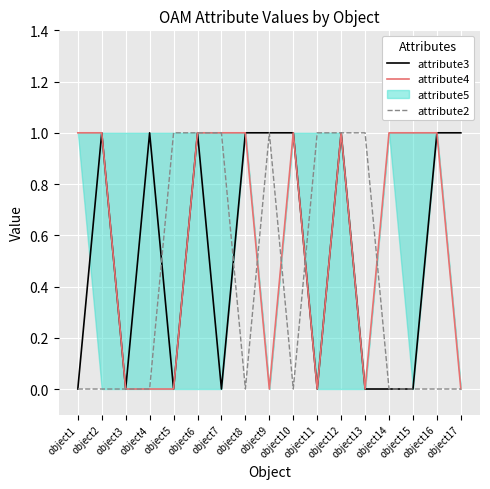

Which series has the largest total across all categories?

attribute4